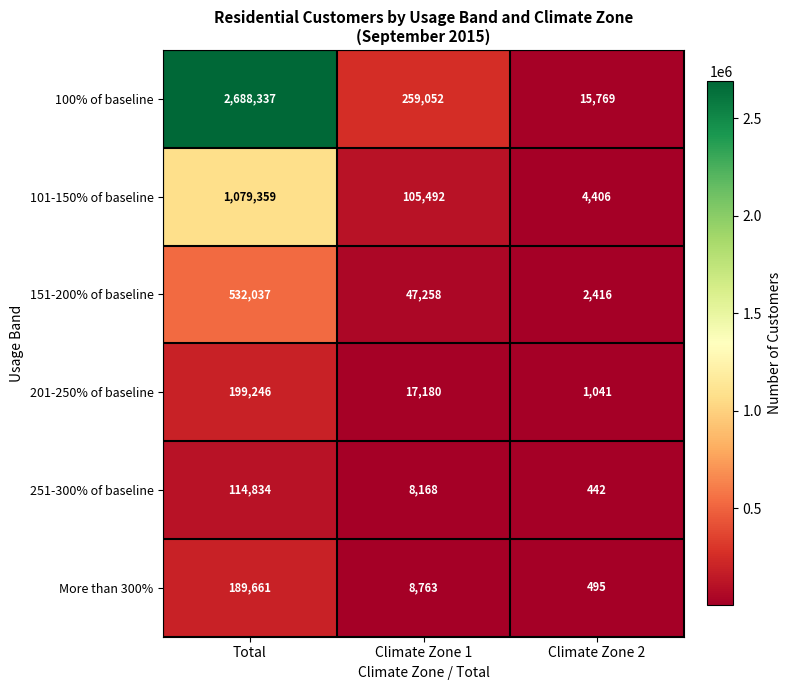

Reading left to right, list all the values displayed in this chart.

100% of baseline: Total=2688337	Climate Zone 1=259052	Climate Zone 2=15769
101-150% of baseline: Total=1079359	Climate Zone 1=105492	Climate Zone 2=4406
151-200% of baseline: Total=532037	Climate Zone 1=47258	Climate Zone 2=2416
201-250% of baseline: Total=199246	Climate Zone 1=17180	Climate Zone 2=1041
251-300% of baseline: Total=114834	Climate Zone 1=8168	Climate Zone 2=442
More than 300%: Total=189661	Climate Zone 1=8763	Climate Zone 2=495